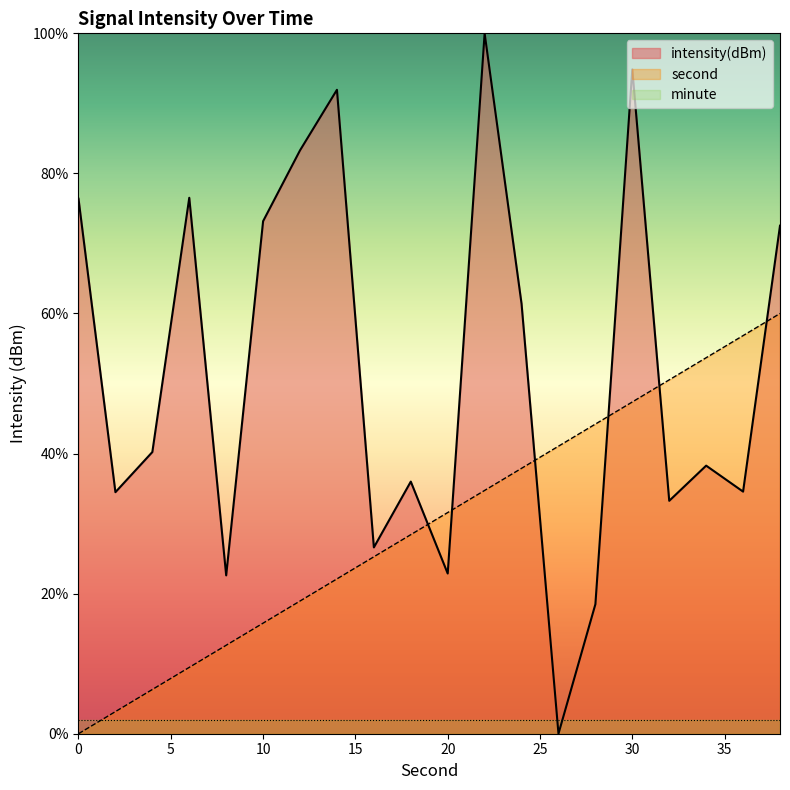

List the series in order of their overall mean, lowest first.

minute, second, intensity(dBm)